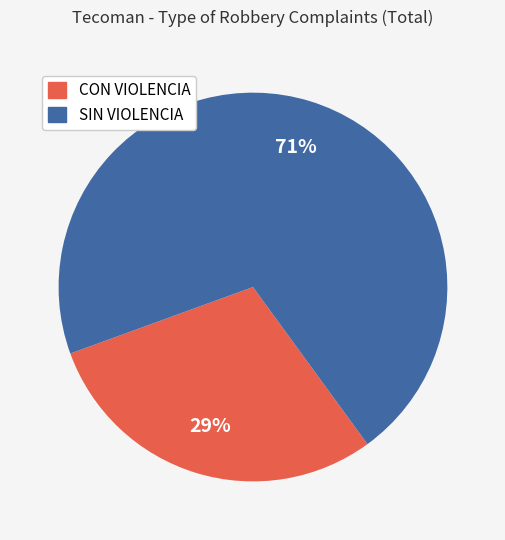

To the nearest percent, what is the combined percentage of SIN VIOLENCIA and CON VIOLENCIA?

100%